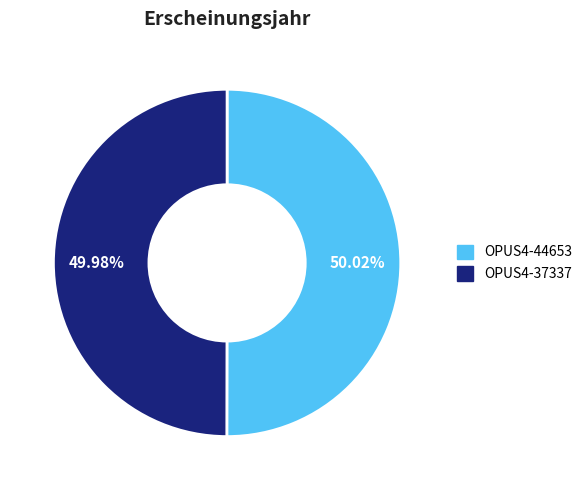

The OPUS4-44653 slice represents 50% of the pie. True or false?

True